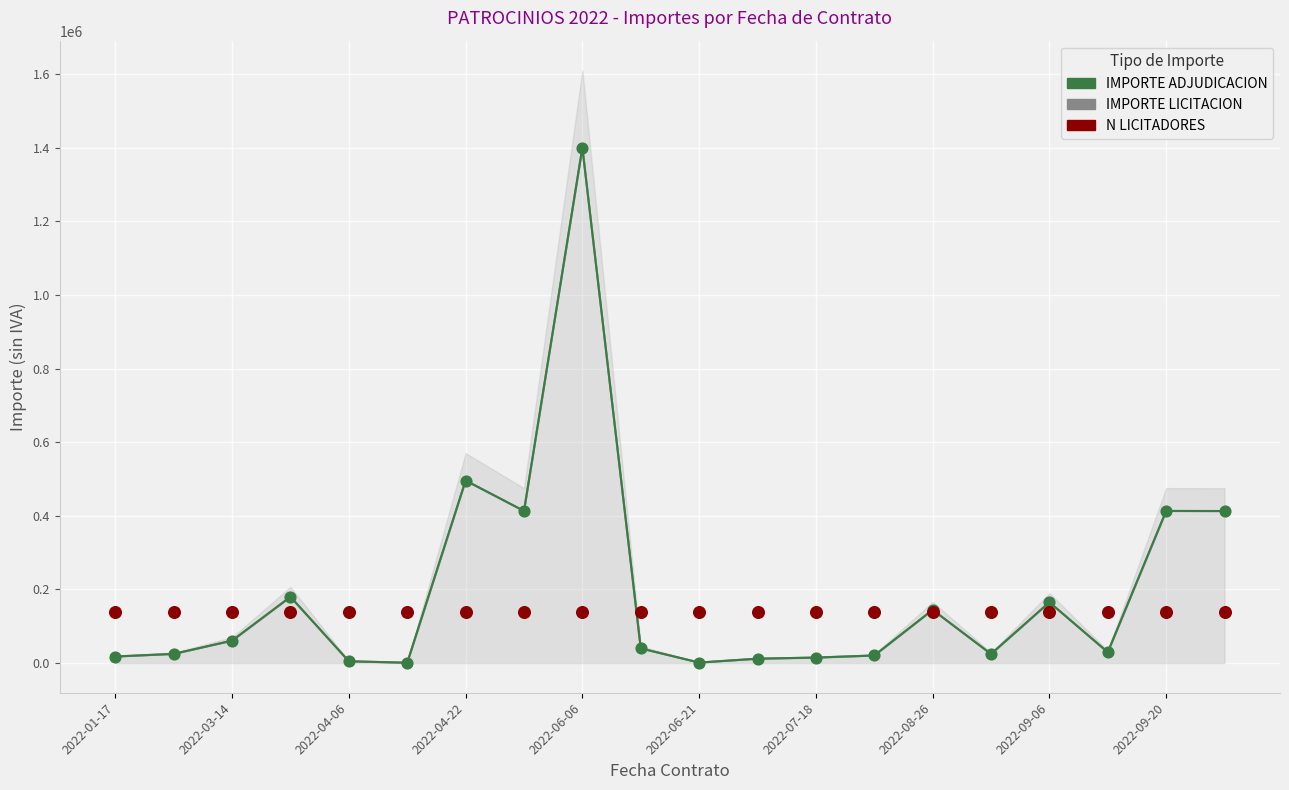

Which series has the largest total across all categories?

IMPORTE LICITACION